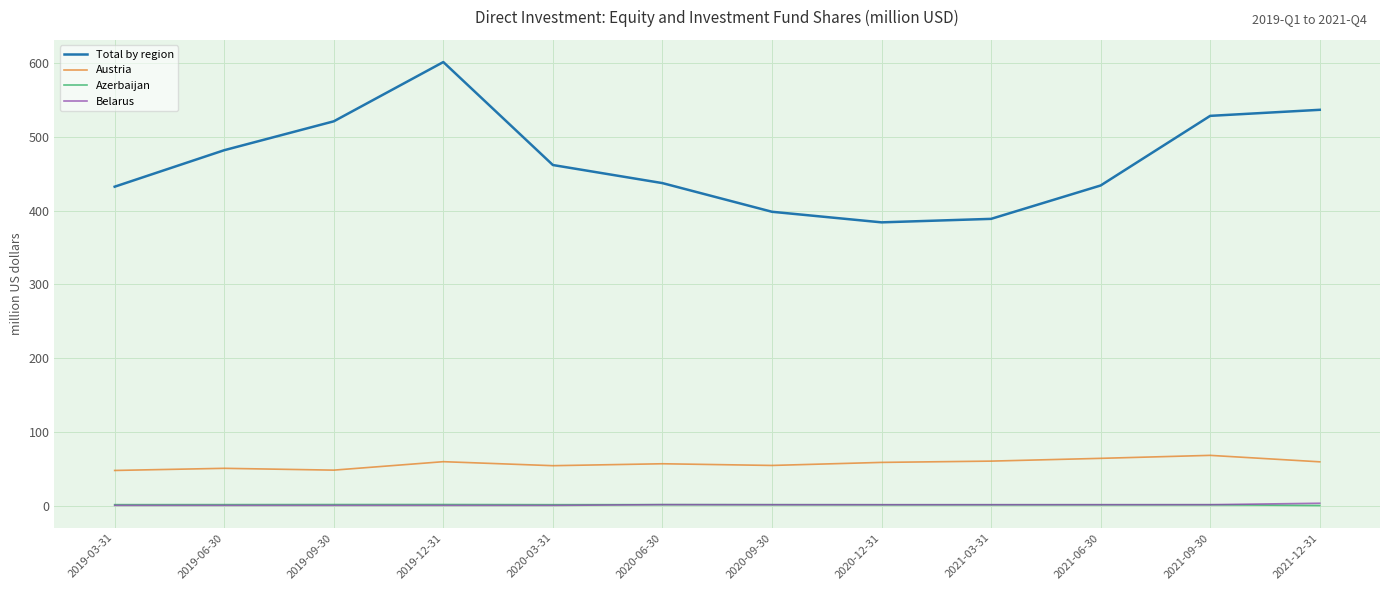

The Azerbaijan series shows 1.0 at 2020-12-31. True or false?

True